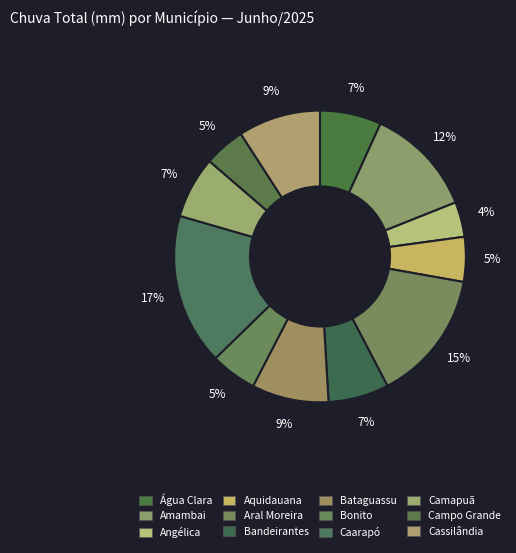

Is there a majority slice in this chart?

No